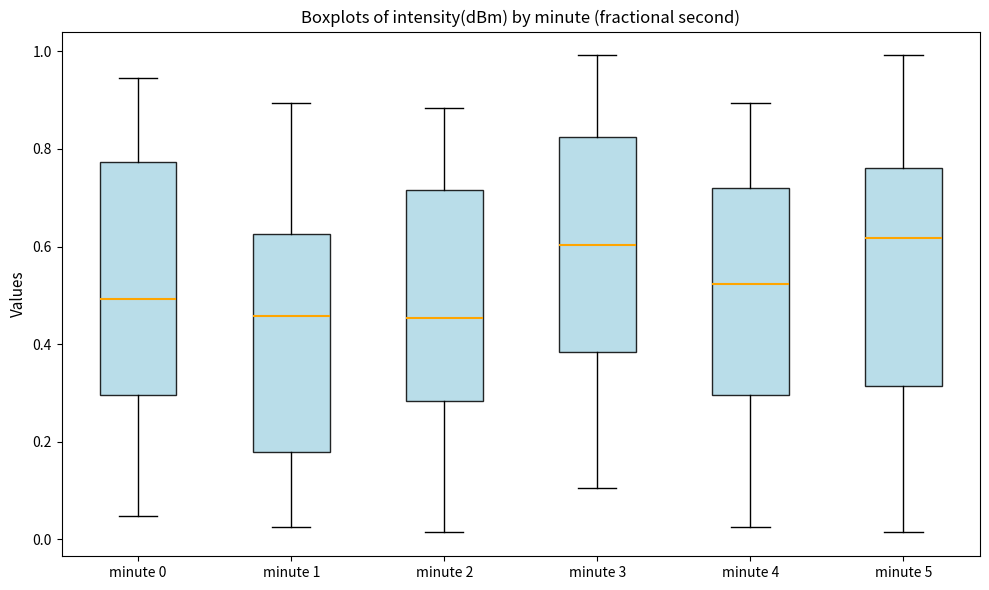

Reading left to right, transcribe this box plot: for each box, give where its median line is, the range the box spans, and where its two whiskers end, as read against the y-axis. The values are not printed on the chart, so give them approximately, as read against the axis.

minute 0: median 0.50, box 0.30 to 0.78, whiskers 0.04 to 0.94
minute 1: median 0.46, box 0.18 to 0.62, whiskers 0.02 to 0.90
minute 2: median 0.46, box 0.28 to 0.72, whiskers 0.02 to 0.88
minute 3: median 0.60, box 0.38 to 0.82, whiskers 0.10 to 1.00
minute 4: median 0.52, box 0.30 to 0.72, whiskers 0.02 to 0.90
minute 5: median 0.62, box 0.32 to 0.76, whiskers 0.02 to 1.00